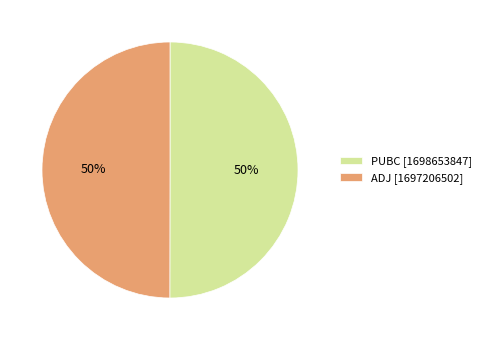

Count the number of slices in the pie.

2